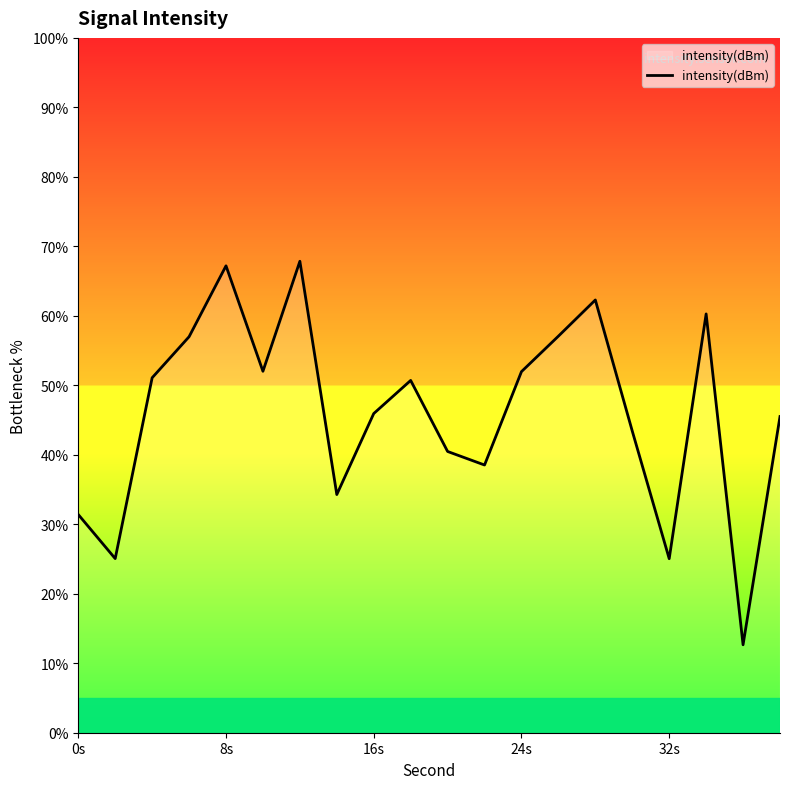

What is the maximum value shown in the chart?

67.9